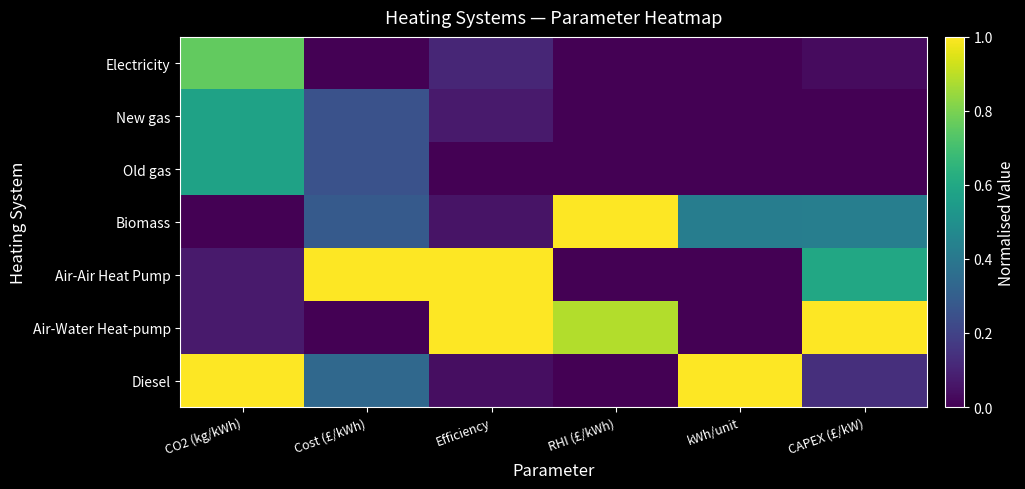

How many series are shown in this chart?

7